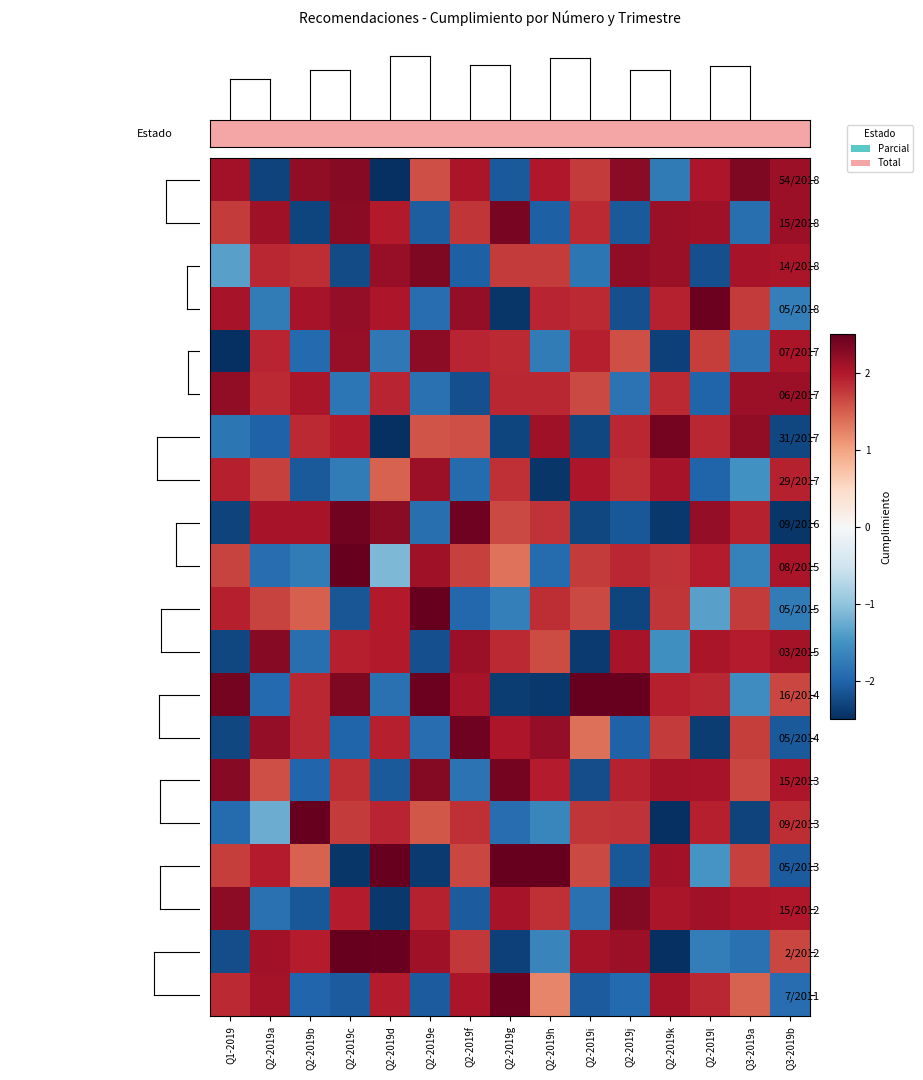

What is the average value of the 15/2013 series?

0.9